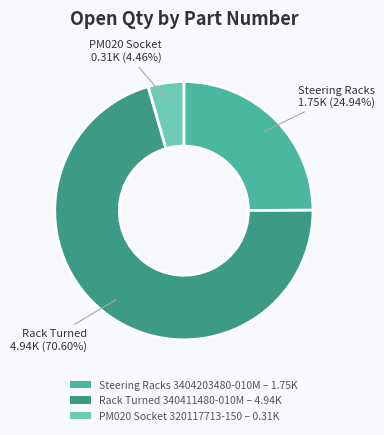

Rank the categories by value from highest to lowest.

Rack Turned 340411480-010M – 4.94K, Steering Racks 3404203480-010M – 1.75K, PM020 Socket 320117713-150 – 0.31K